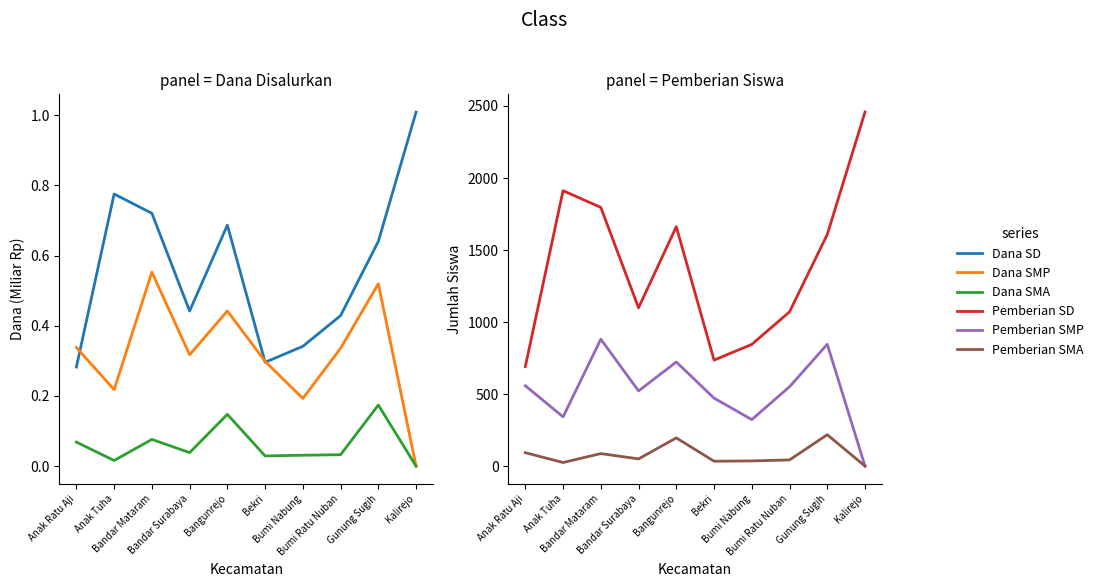

Rank the series by their maximum value, from highest to lowest.

Pemberian SD, Pemberian SMP, Pemberian SMA, Dana SD, Dana SMP, Dana SMA